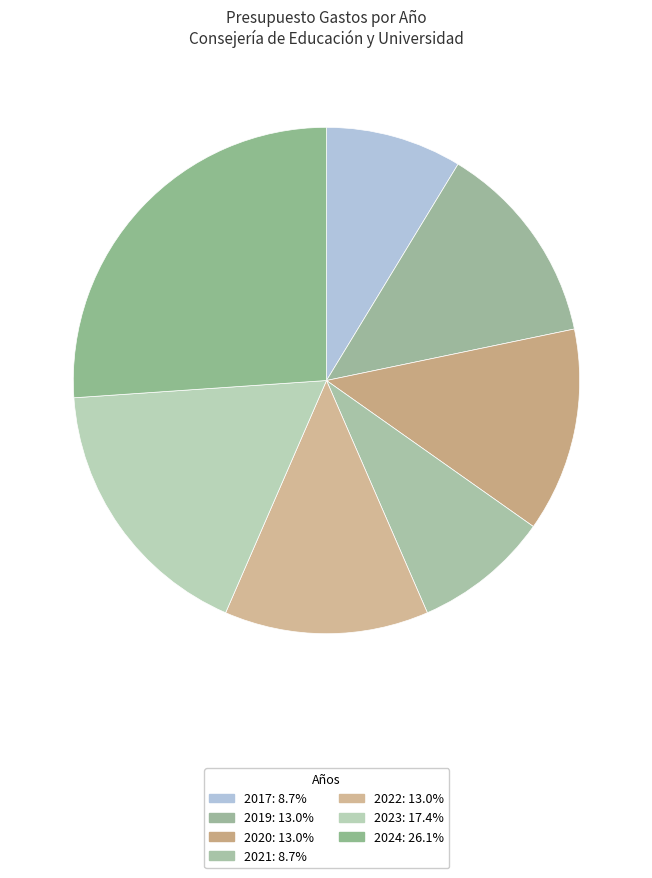

Is there a majority slice in this chart?

No